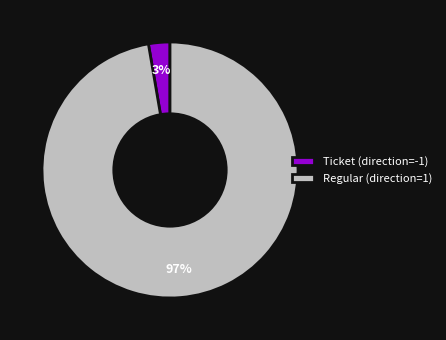

Is it true that Ticket (direction=-1) is 12% of the pie?

False